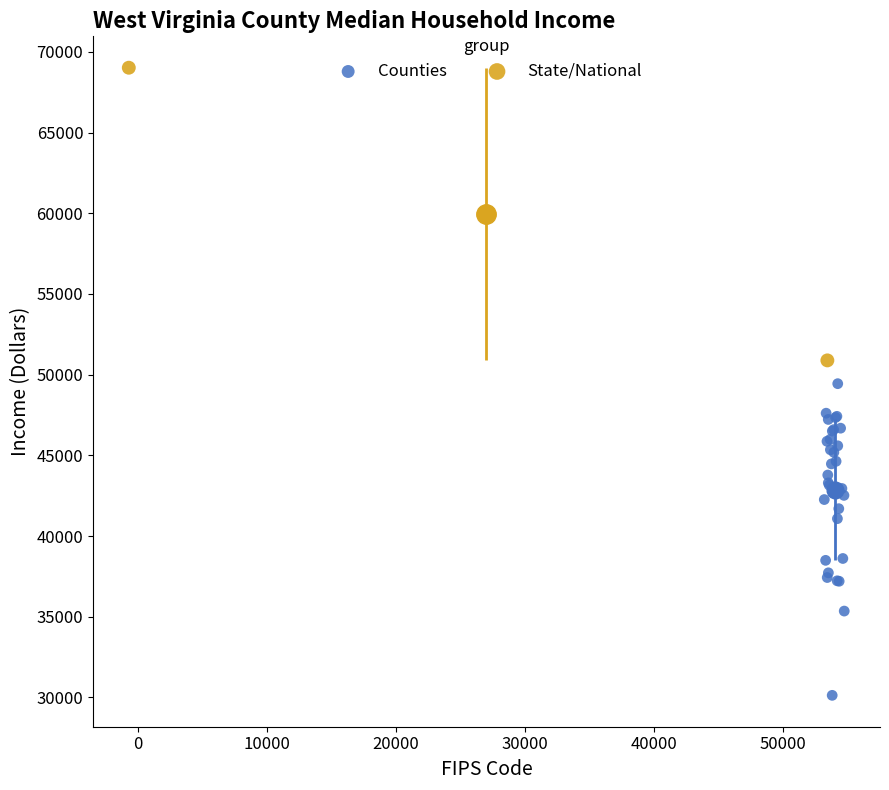

Which series has the widest spread of Y values?

Counties